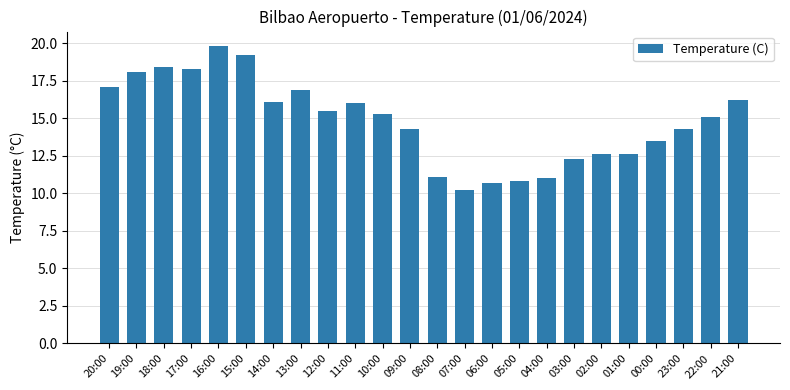

Is it true that the value at 16:00 is 32.0?

False